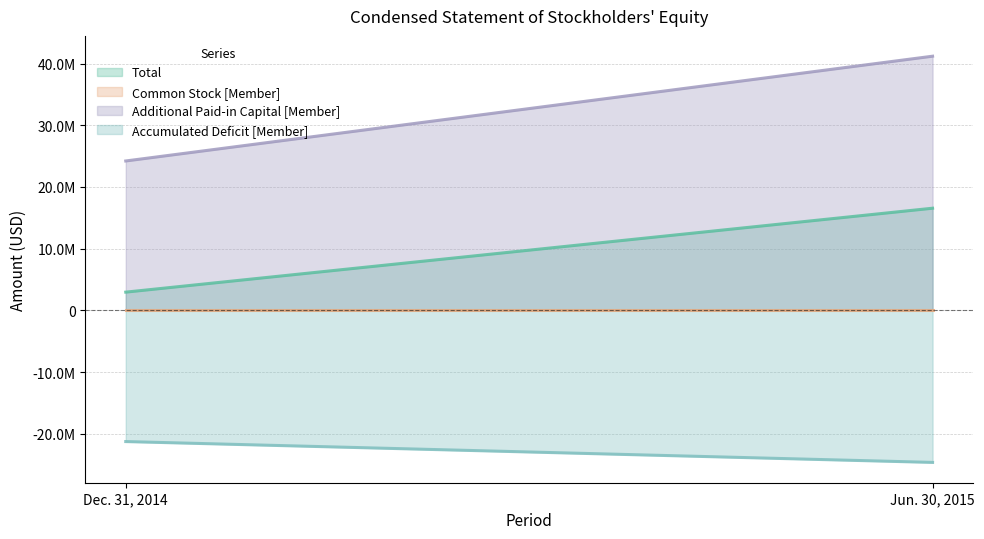

Between Dec. 31, 2014 and Jun. 30, 2015, which series saw the biggest shift?

Additional Paid-in Capital [Member]